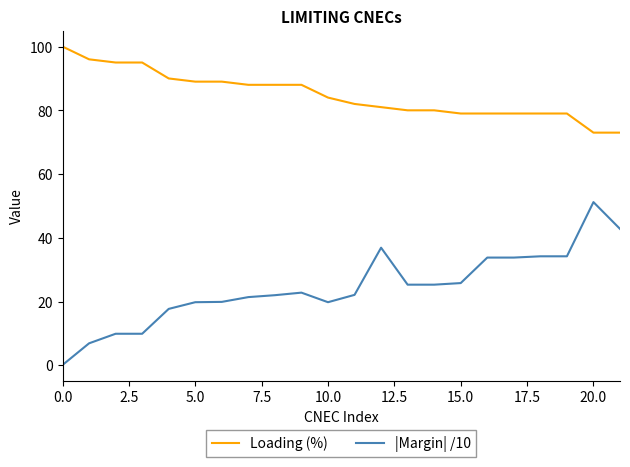

At how many categories does at least one series exceed 98?

1